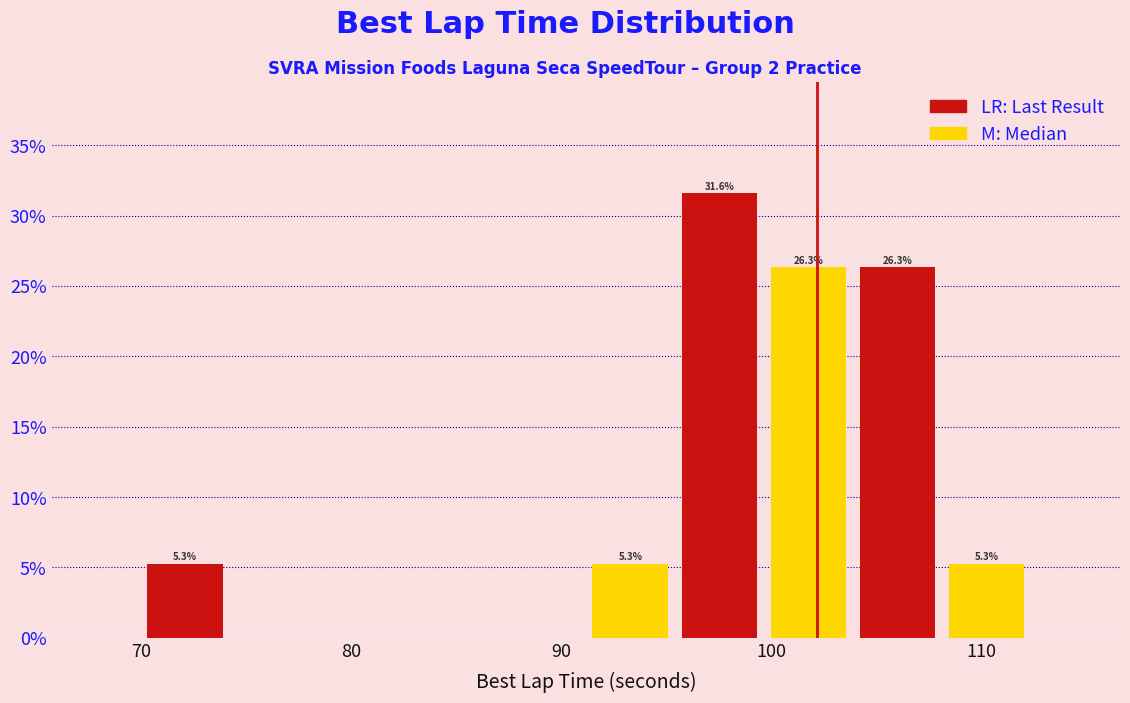

Which range on the x-axis has the tallest bar?

95 to 100